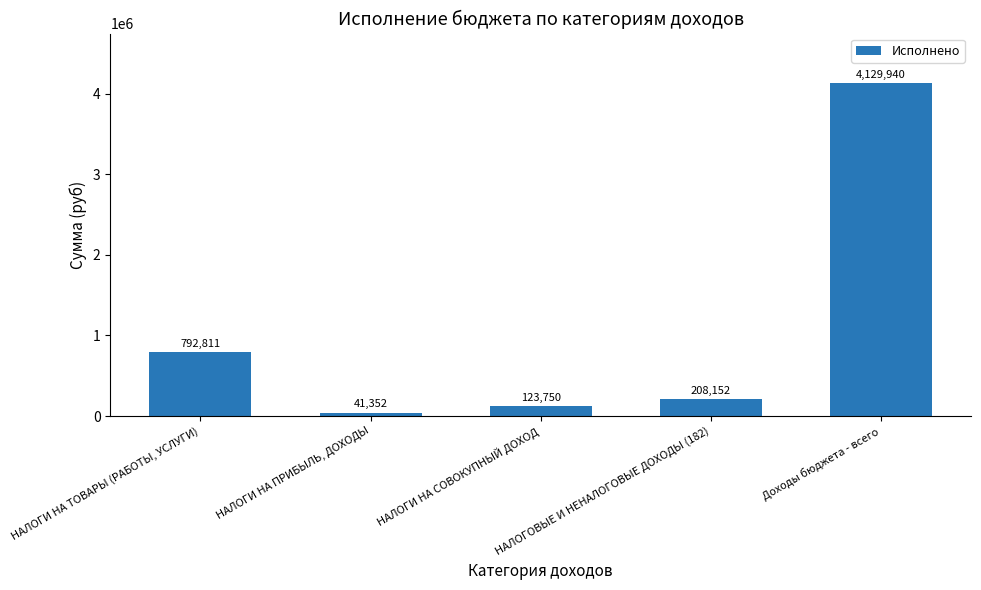

What is the label of the 2nd bar from the left?

НАЛОГИ НА ПРИБЫЛЬ, ДОХОДЫ